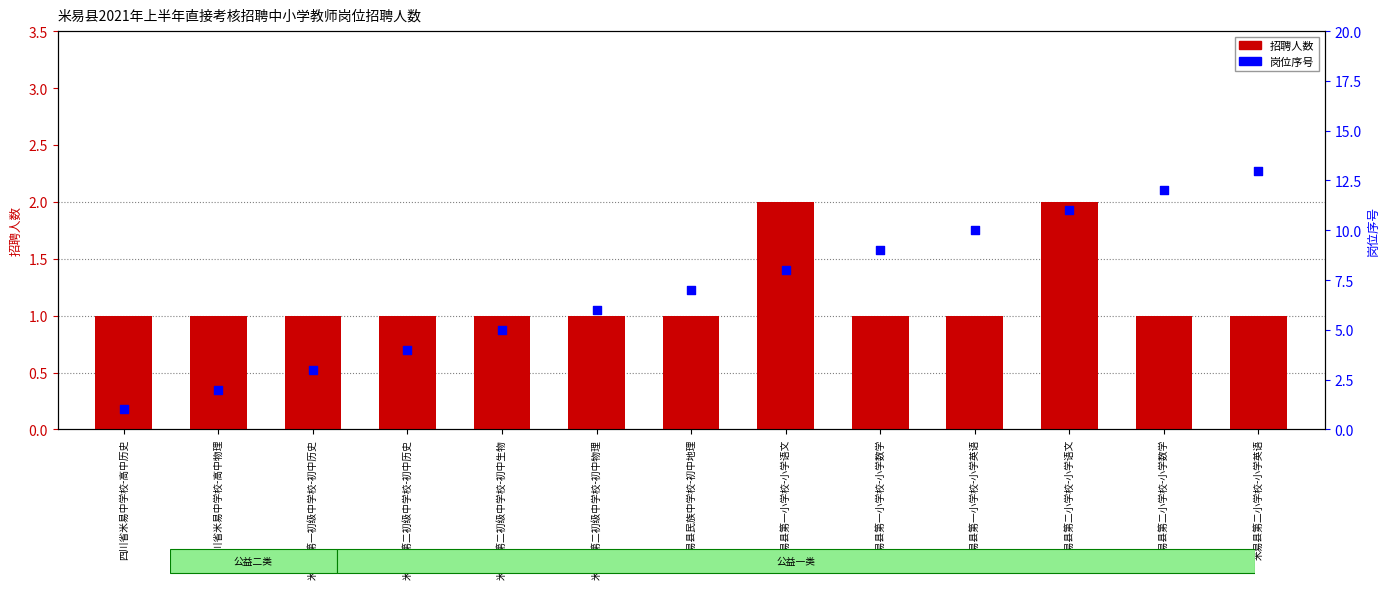

Is the value of 岗位序号 at 米易县第一初级中学校-初中历史 greater than the value of 招聘人数 at 四川省米易中学校-高中物理?

Yes